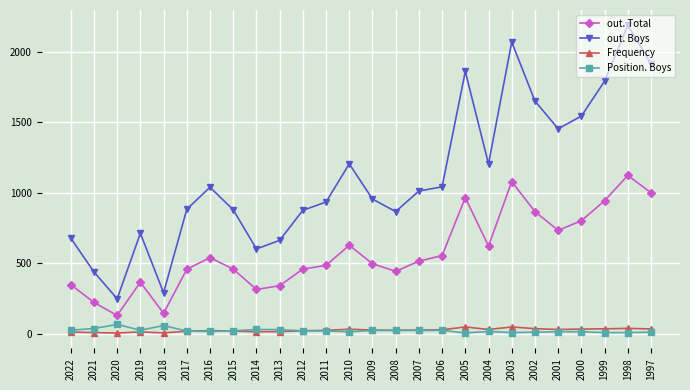

What are all the series names shown in the legend?

out. Total, out. Boys, Frequency, Position. Boys